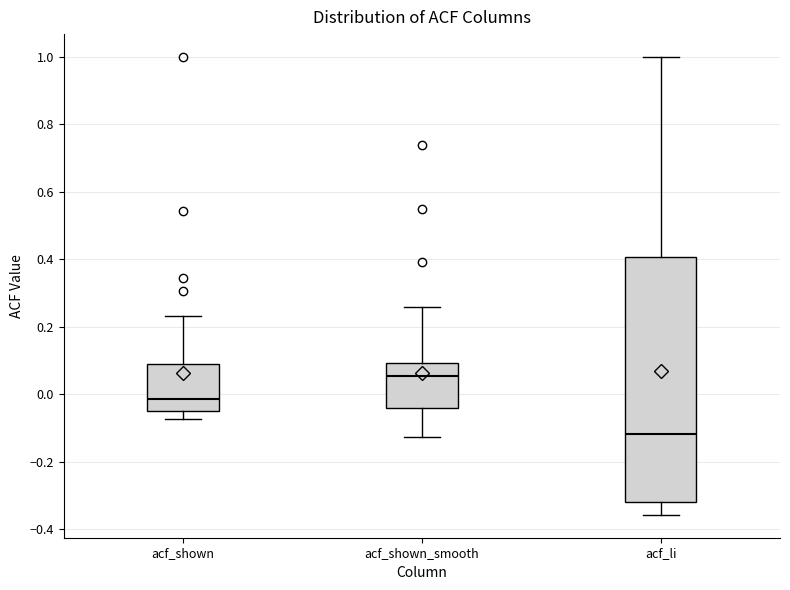

Comparing the boxes themselves (not the whiskers), which one is the tallest?

acf_li